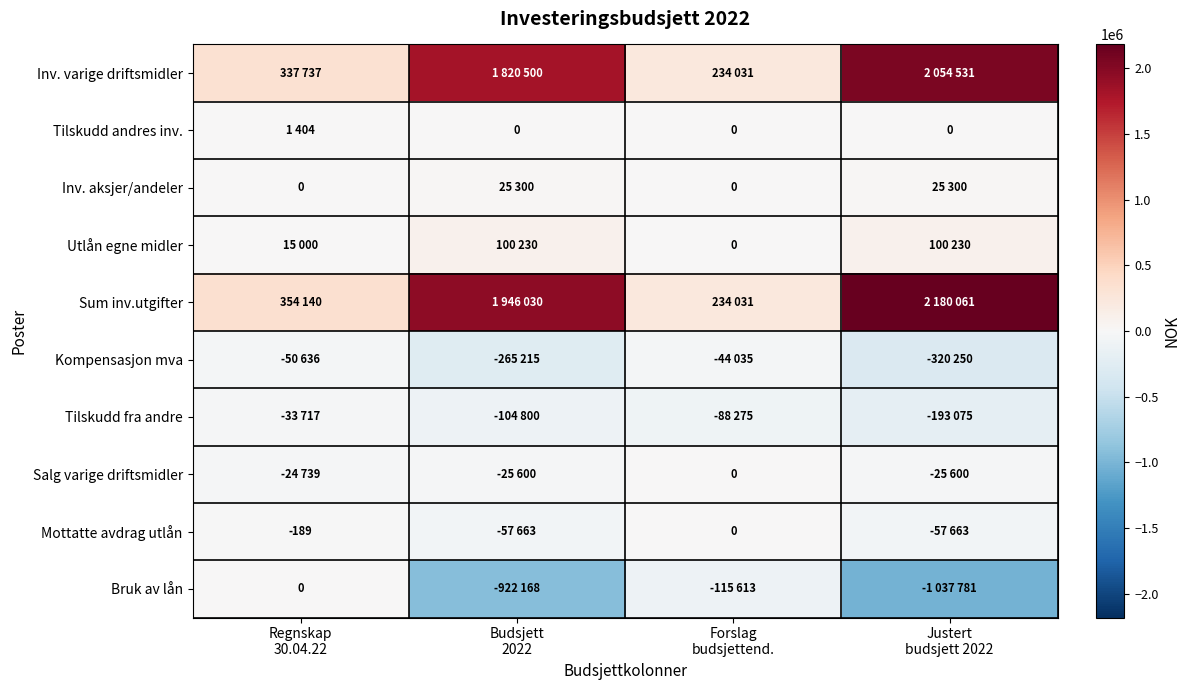

Is it true that Salg varige driftsmidler equals -14252 at Regnskap 30.04.22?

False